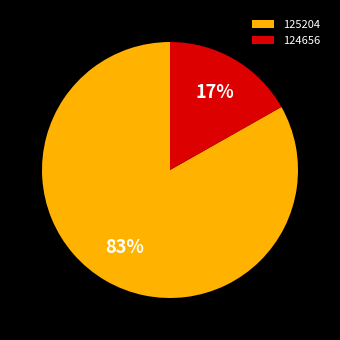

To the nearest percent, what is the average slice percentage?

50%